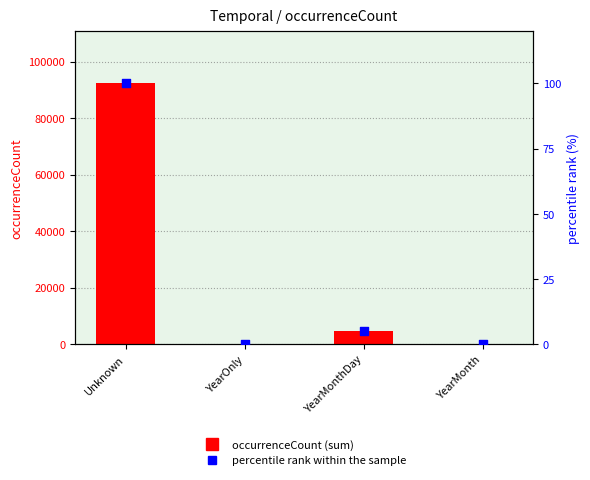

Which series contains the lowest Y value?

percentile rank within the sample